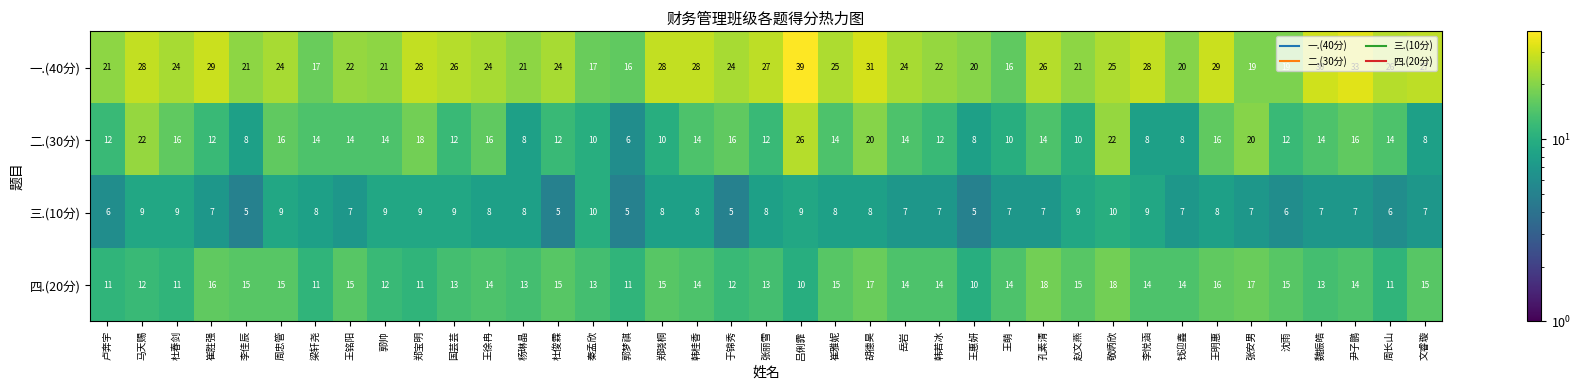

Count the number of categories in the chart.

39